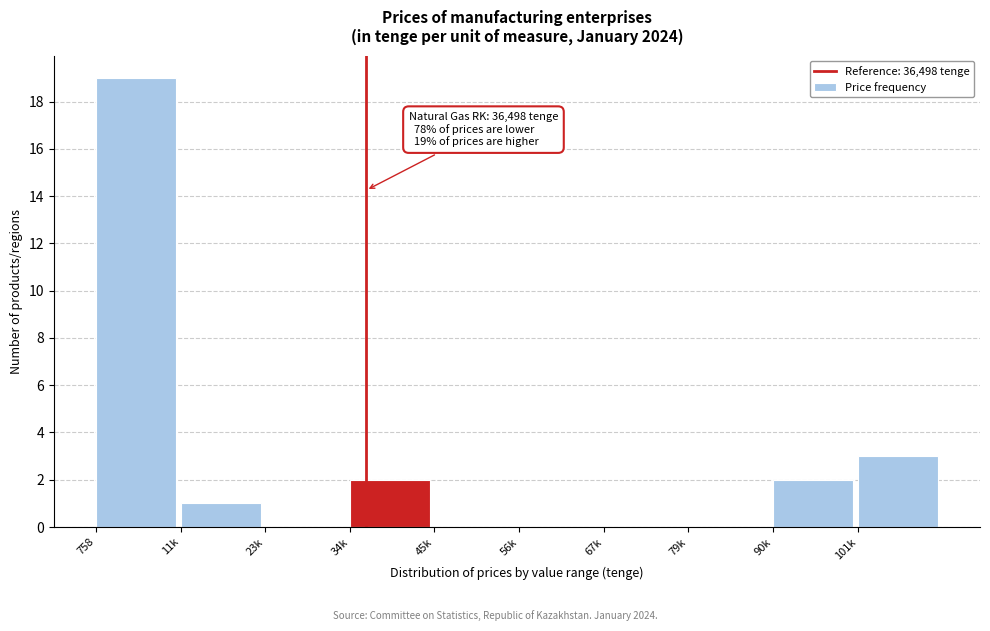

Reading left to right, transcribe all the data shown in this chart.

758=19	11k=1	23k=0	34k=2	45k=0	56k=0	67k=0	79k=0	90k=2	101k=3